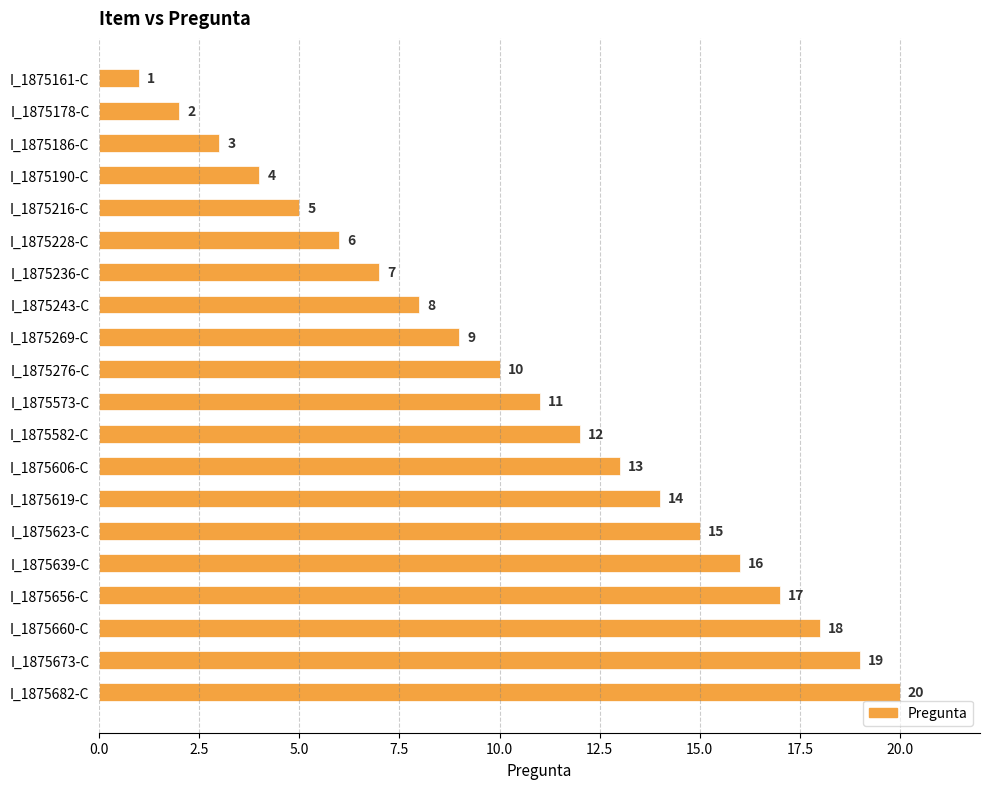

How many values are below 11?

10